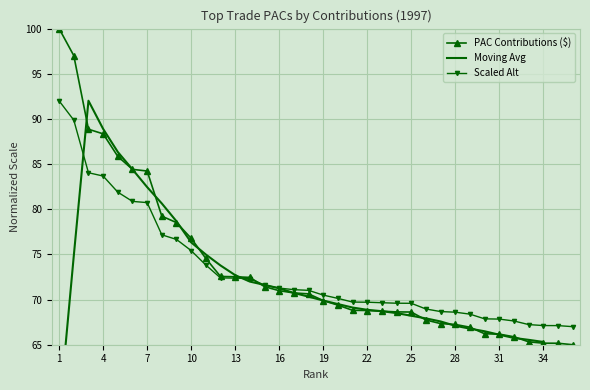

Is it true that Scaled Alt equals 68.6 at 28?

True